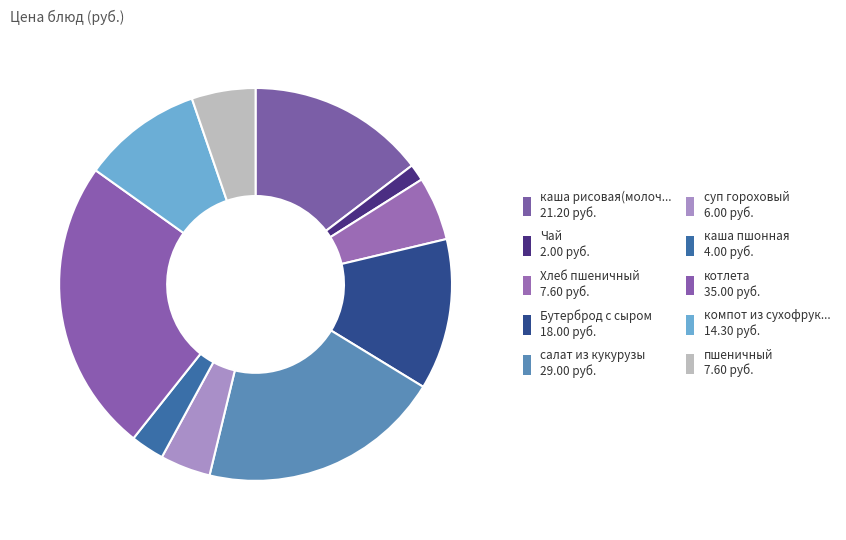

How many slices are in this pie chart?

10